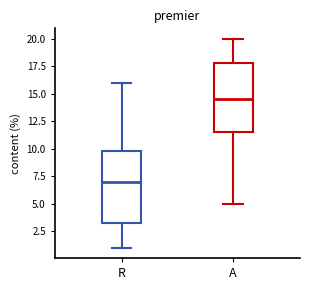

Reading left to right, read every box against the y-axis: the position of its median line, the range the box covers, and the ends of its whiskers. The values are not printed on the chart, so give them approximately, as read against the axis.

R: median 7.0, box 3.5 to 10.0, whiskers 1.0 to 16.0
A: median 14.5, box 11.5 to 18.0, whiskers 5.0 to 20.0